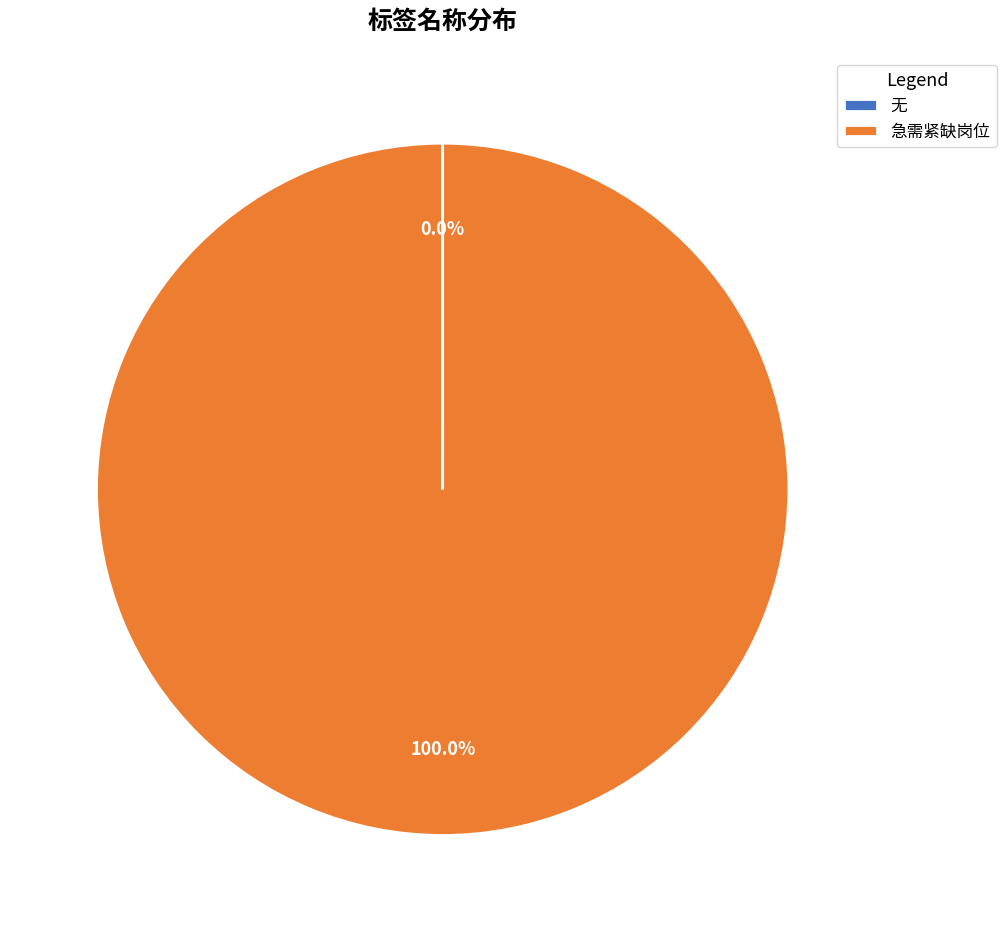

To the nearest percent, what percentage of the pie is 急需紧缺岗位?

100%